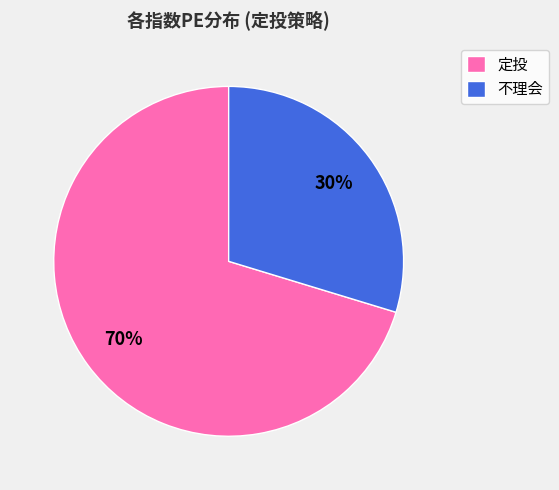

Is there a majority slice in this chart?

Yes